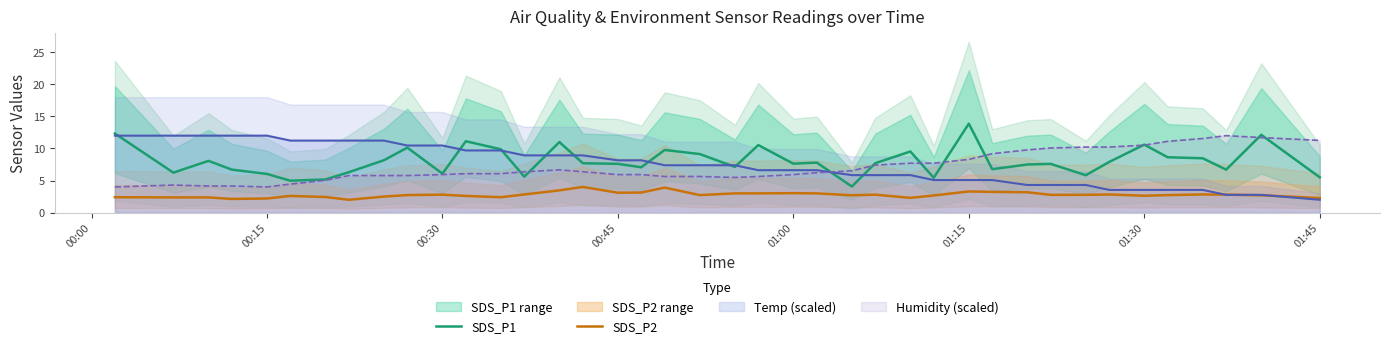

The Temp (scaled) series shows 13.0 at 00:45. True or false?

False